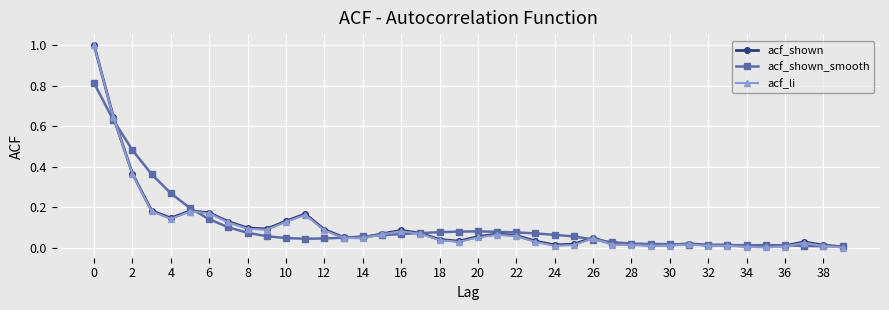

What is the maximum value for acf_li?

1.0